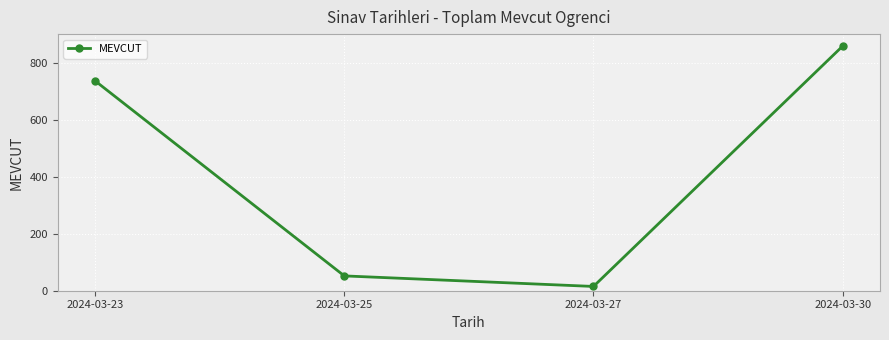

Does the chart have visible grid lines?

Yes